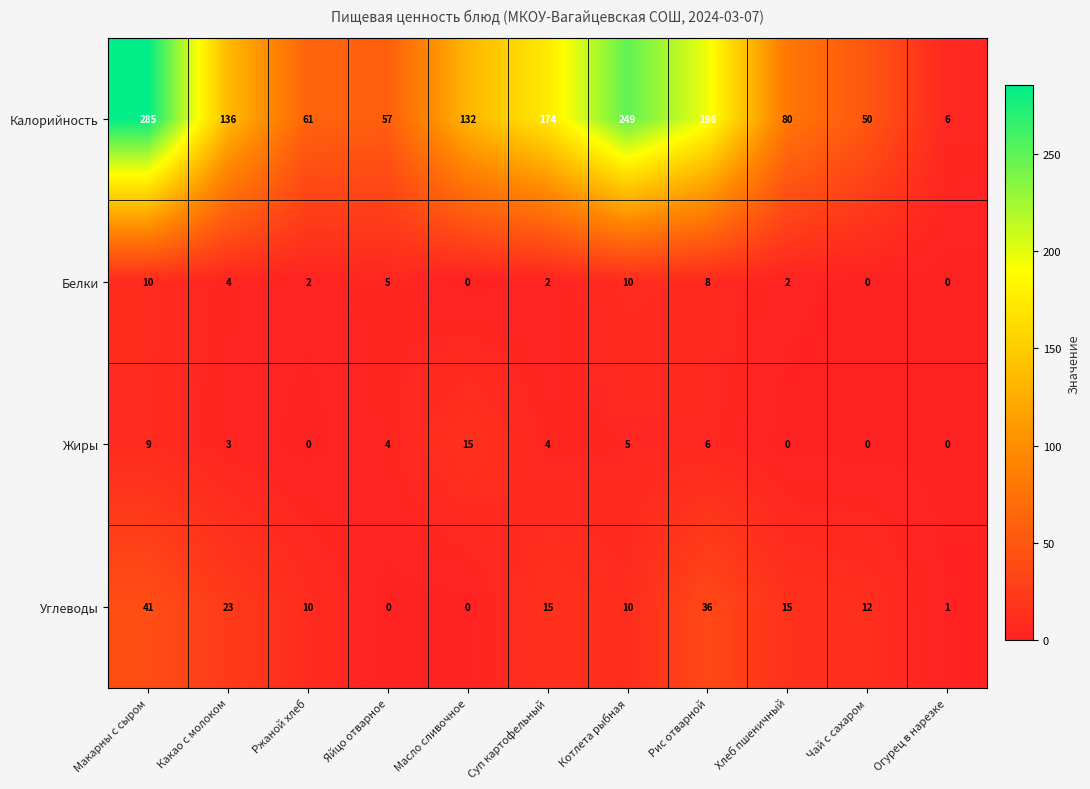

What is the average value of the Жиры series?

4